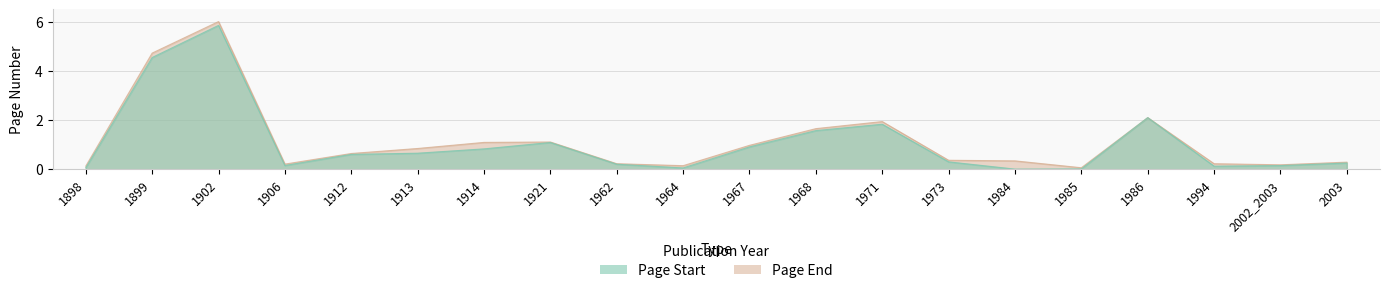

True or false: Page Start and Page End cross at least once.

False